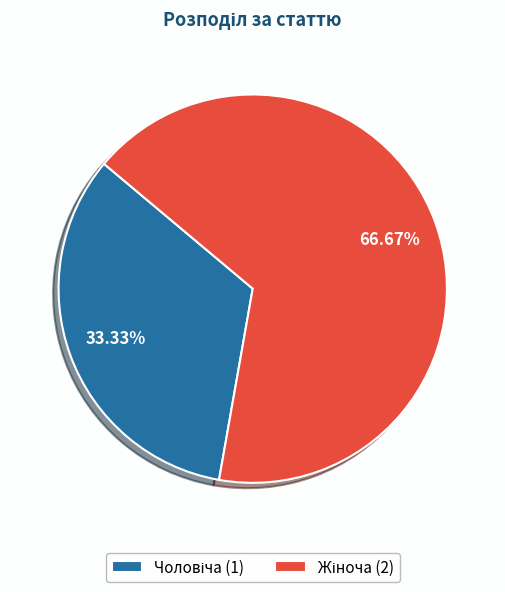

To the nearest percent, what is the average slice percentage?

50%